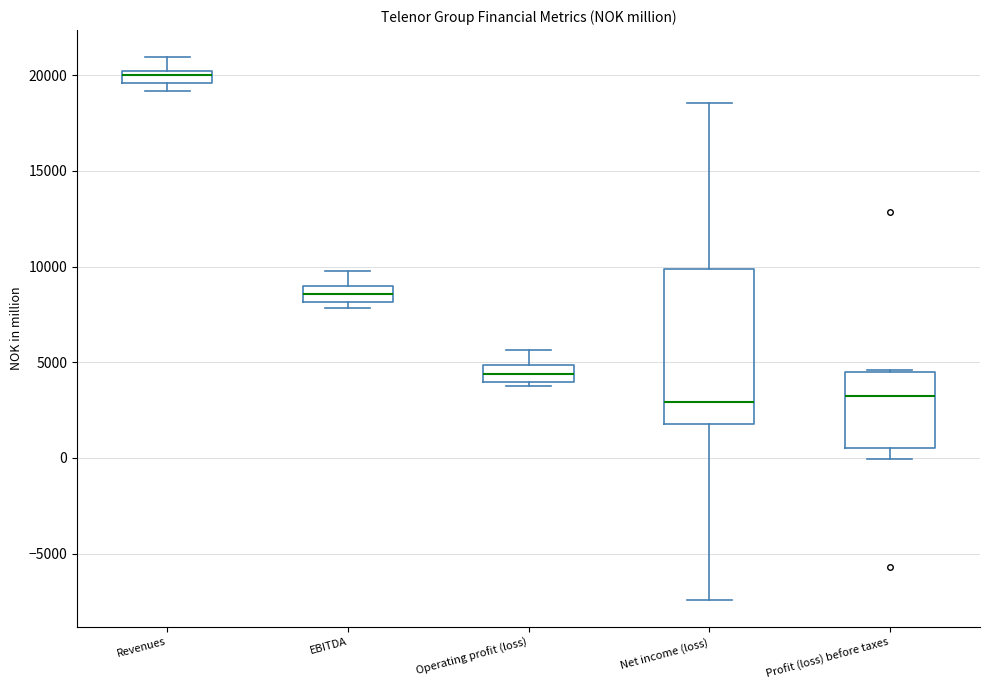

Where does the upper whisker of the box for EBITDA end on the y-axis? The values are not printed on the chart, so give them approximately, as read against the axis.

10000